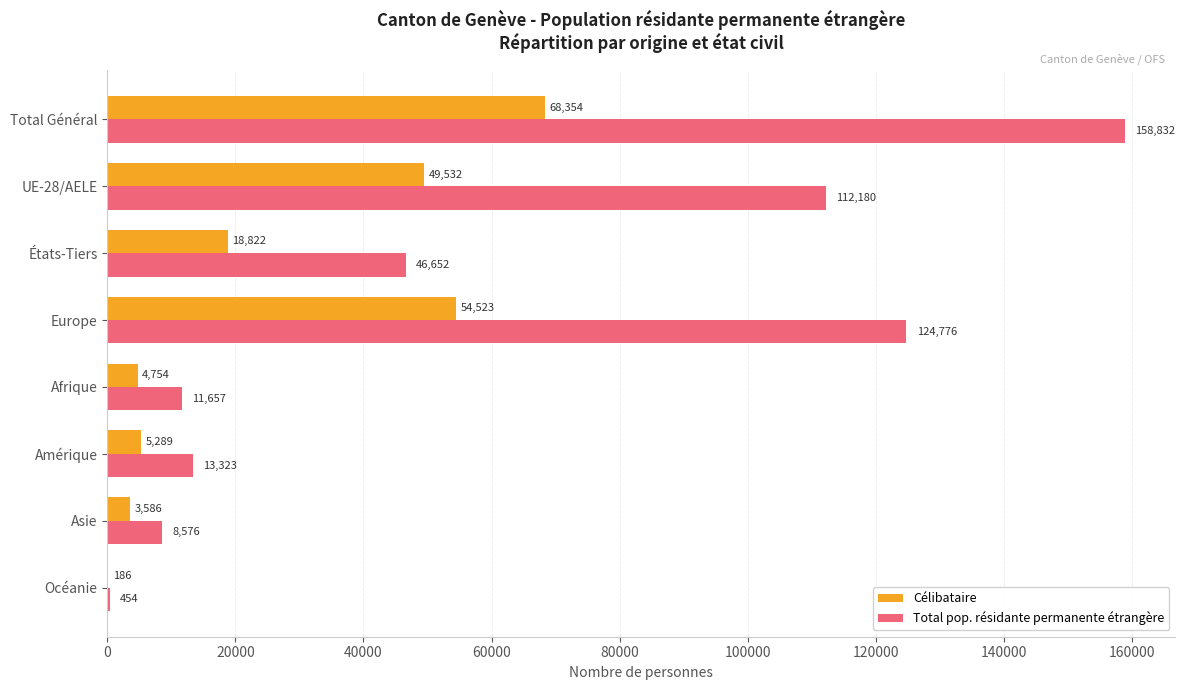

Which category has the highest value in the Total pop. résidante permanente étrangère series?

Total Général